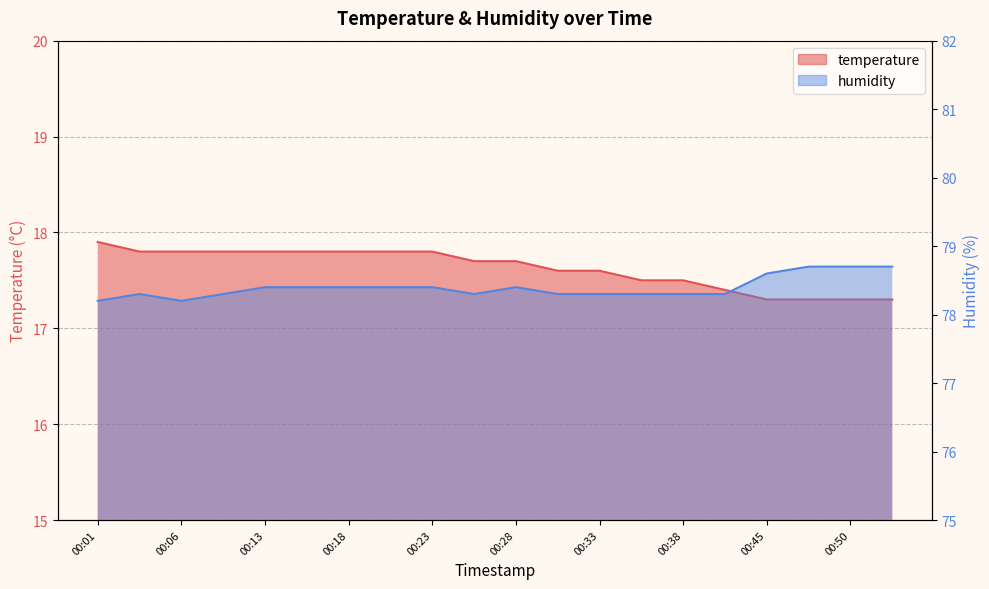

In humidity, how many points are lower than both neighbors (excluding endpoints)?

2